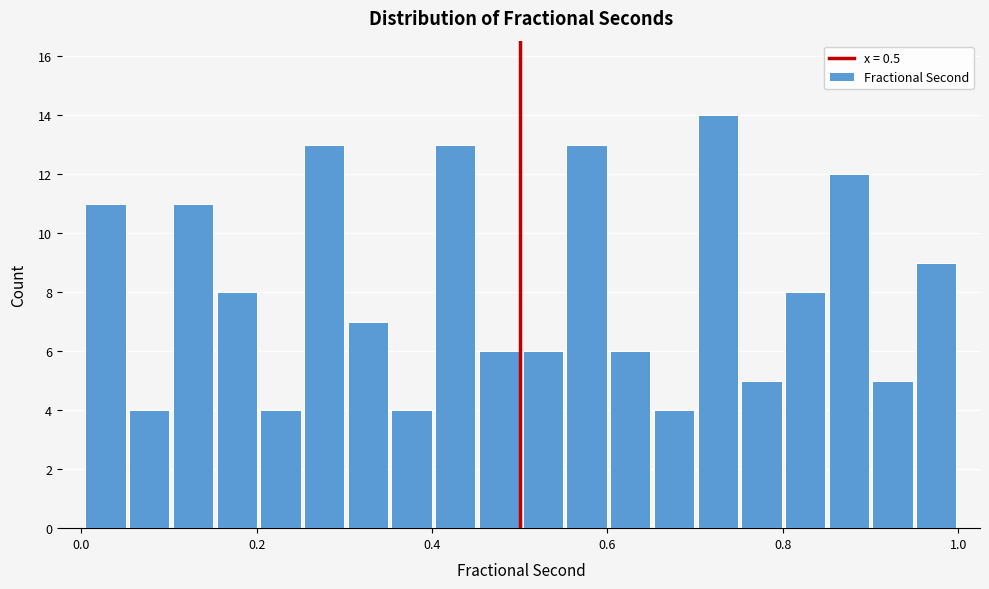

Read against the x-axis, roughly where is the centre of the tallest bar?

0.72